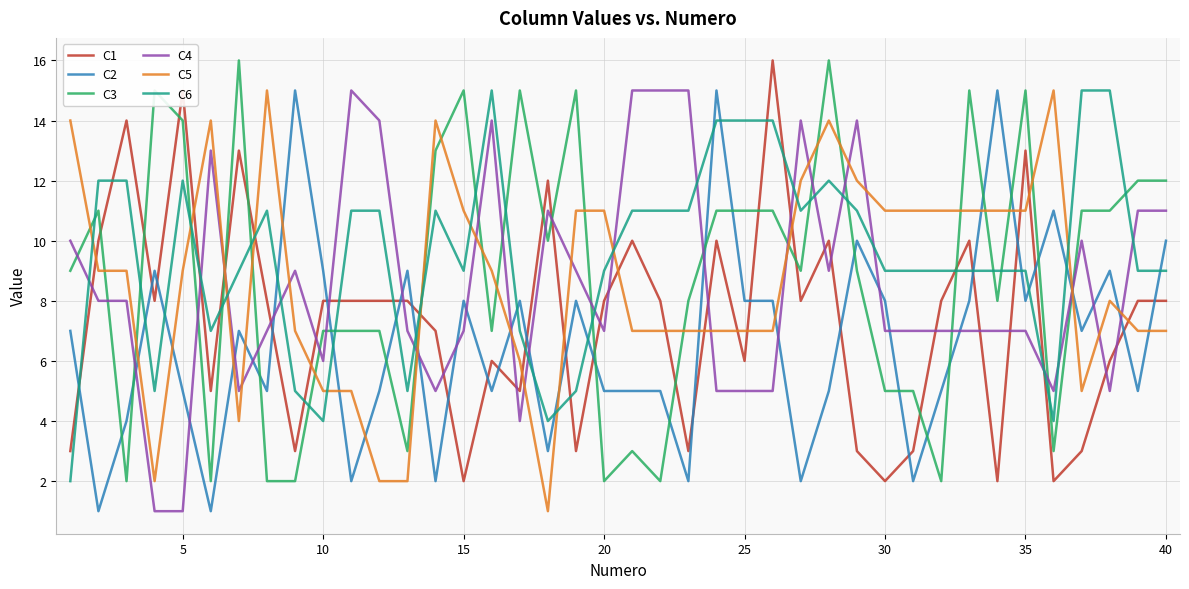

What is the difference between the maximum and minimum values in the C3 series?

14